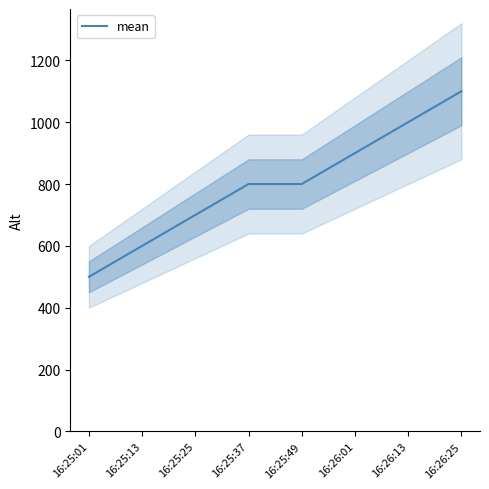

How many values are below 800?

3